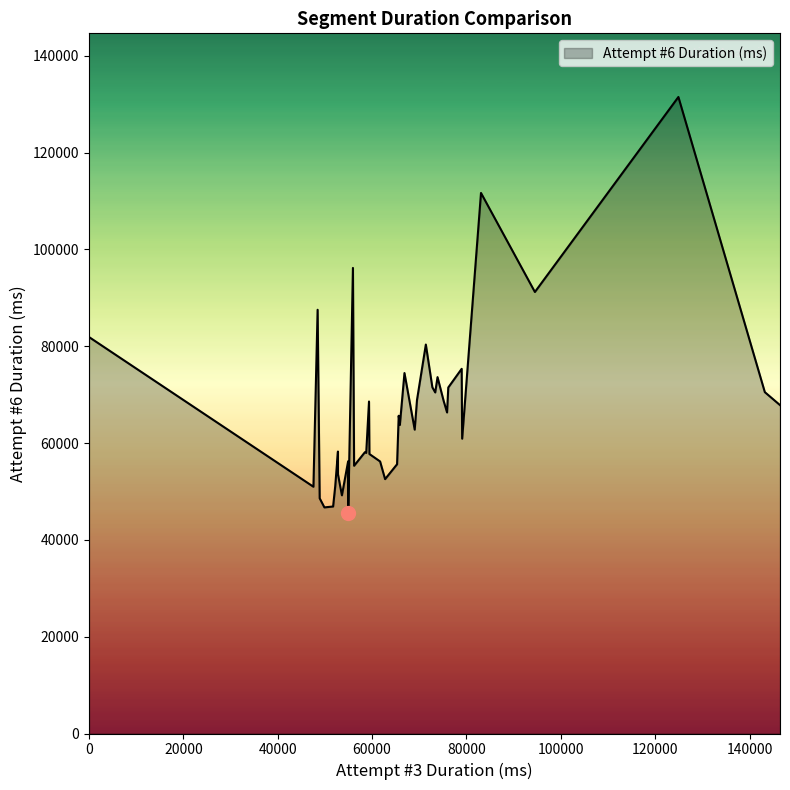

What is the maximum value shown in the chart?

131508